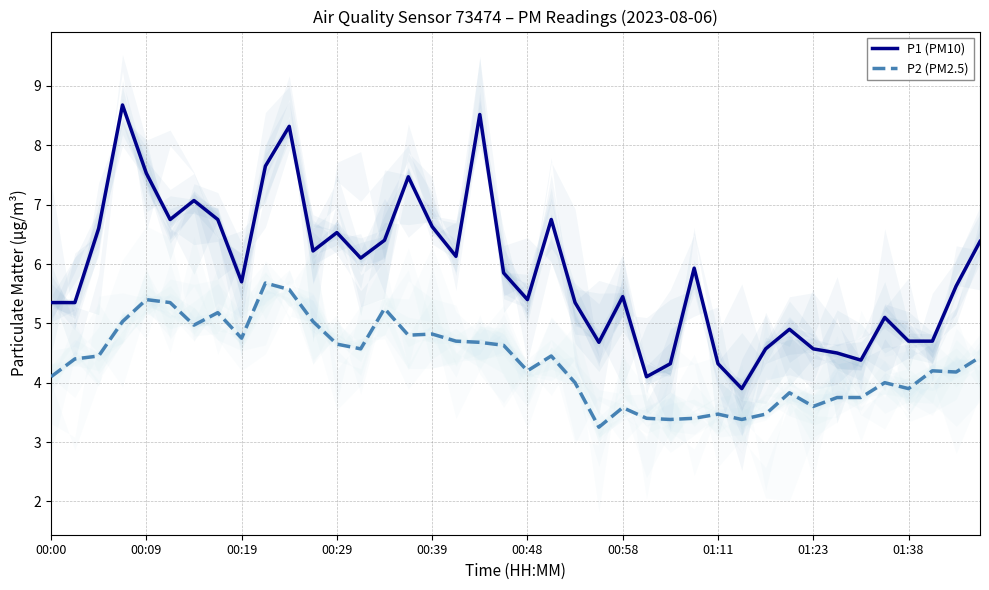

The P1 (PM10) series shows 6.6 at 00:39. True or false?

True